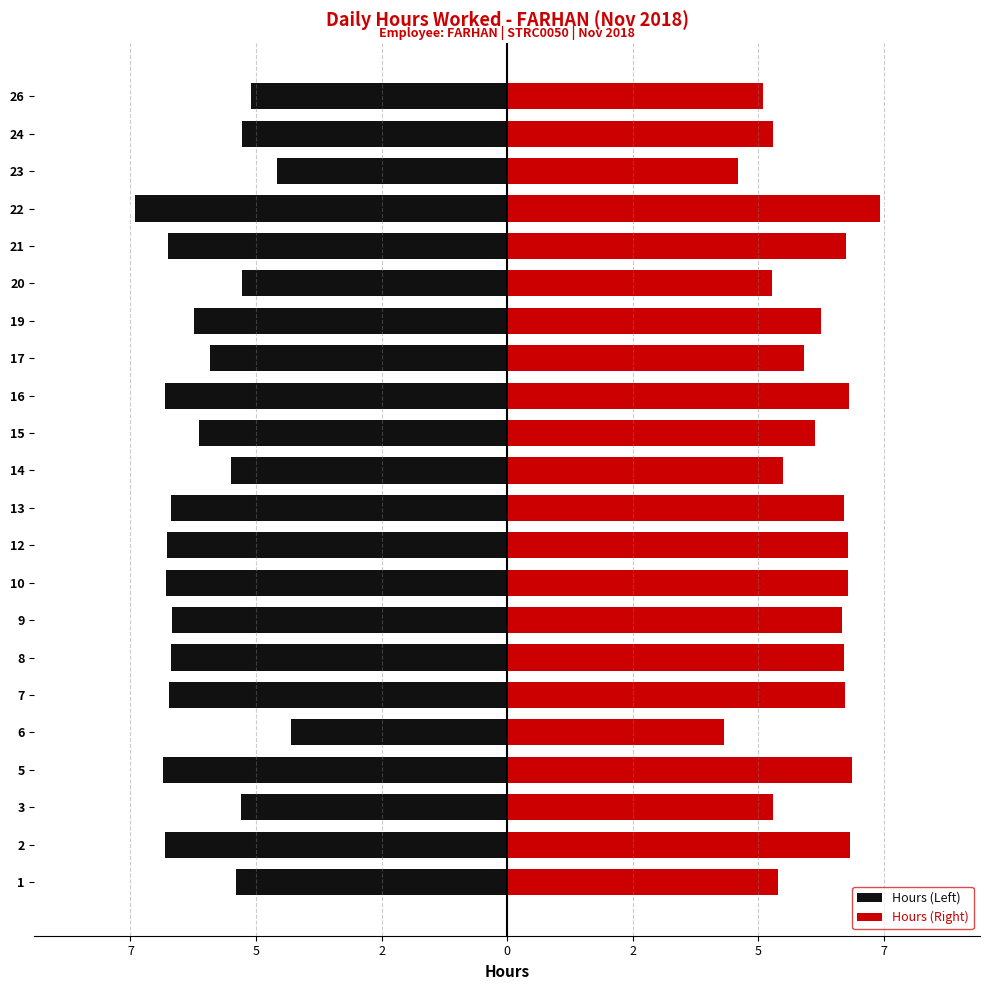

Which series has the largest total across all categories?

Hours (Right)